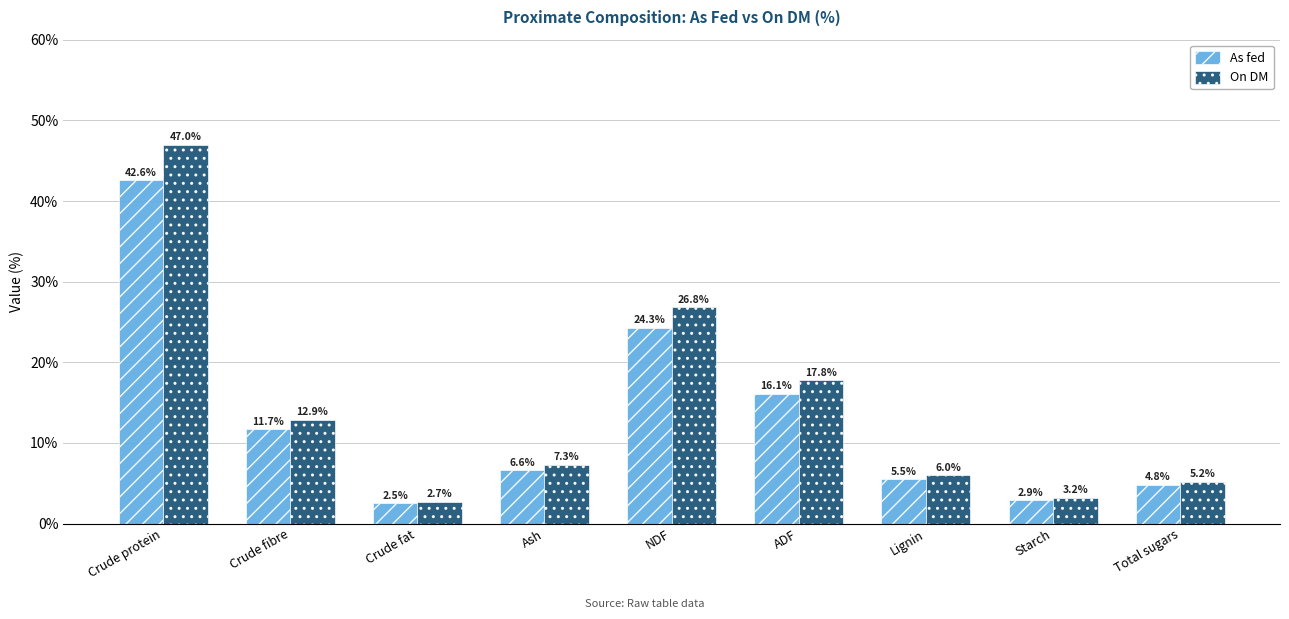

Reading left to right, transcribe all the data shown in this chart.

As fed: Crude protein=42.6	Crude fibre=11.7	Crude fat=2.5	Ash=6.6	NDF=24.3	ADF=16.1	Lignin=5.5	Starch=2.9	Total sugars=4.8
On DM: Crude protein=47.0	Crude fibre=12.9	Crude fat=2.7	Ash=7.3	NDF=26.8	ADF=17.8	Lignin=6.0	Starch=3.2	Total sugars=5.2